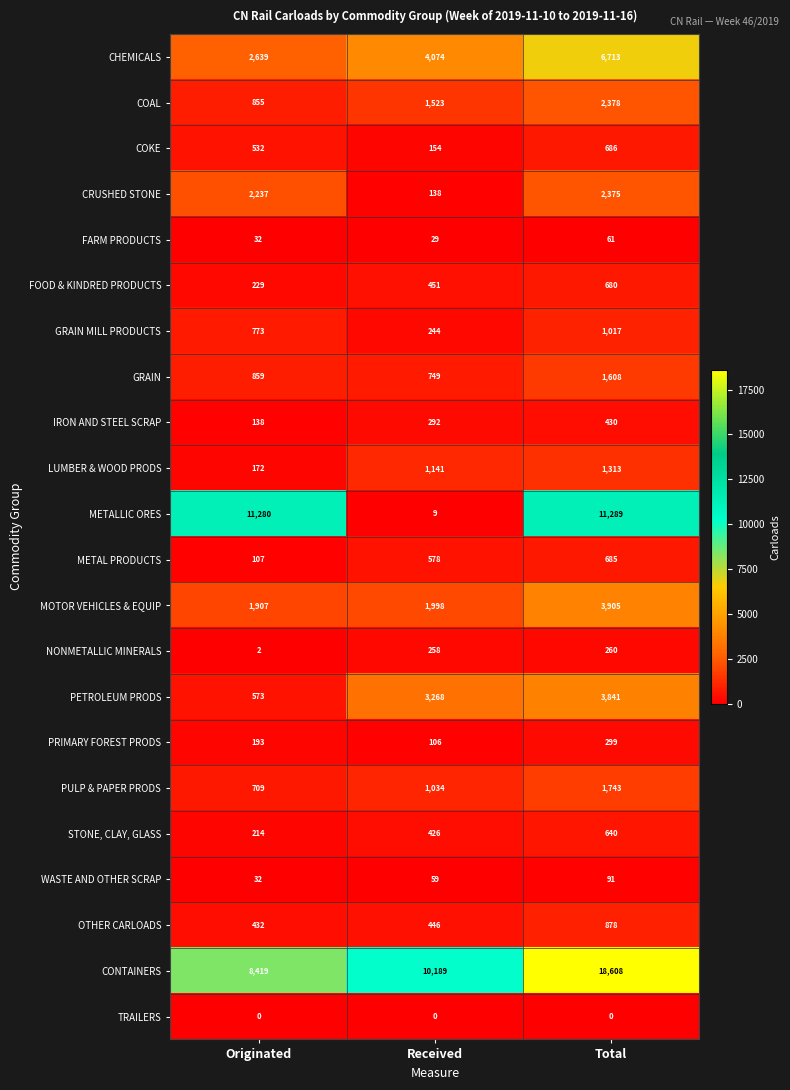

What is the difference between the highest and lowest values at Total?

18608